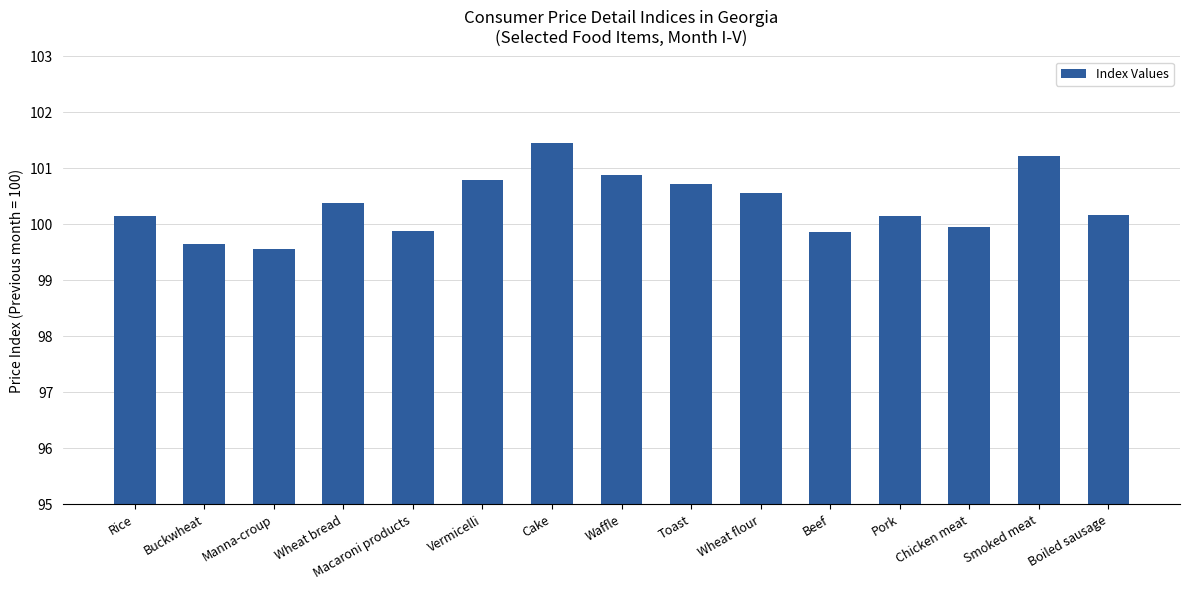

What is the maximum value shown in the chart?

101.5